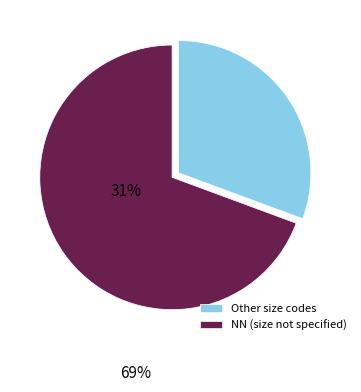

Which slice is the smallest?

Other size codes